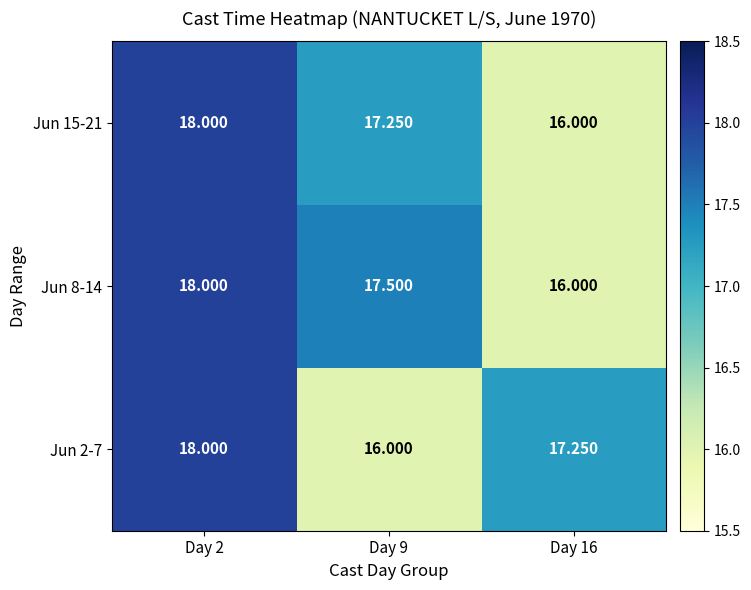

Is the value of Jun 8-14 at Day 9 greater than the value of Jun 2-7 at Day 9?

Yes